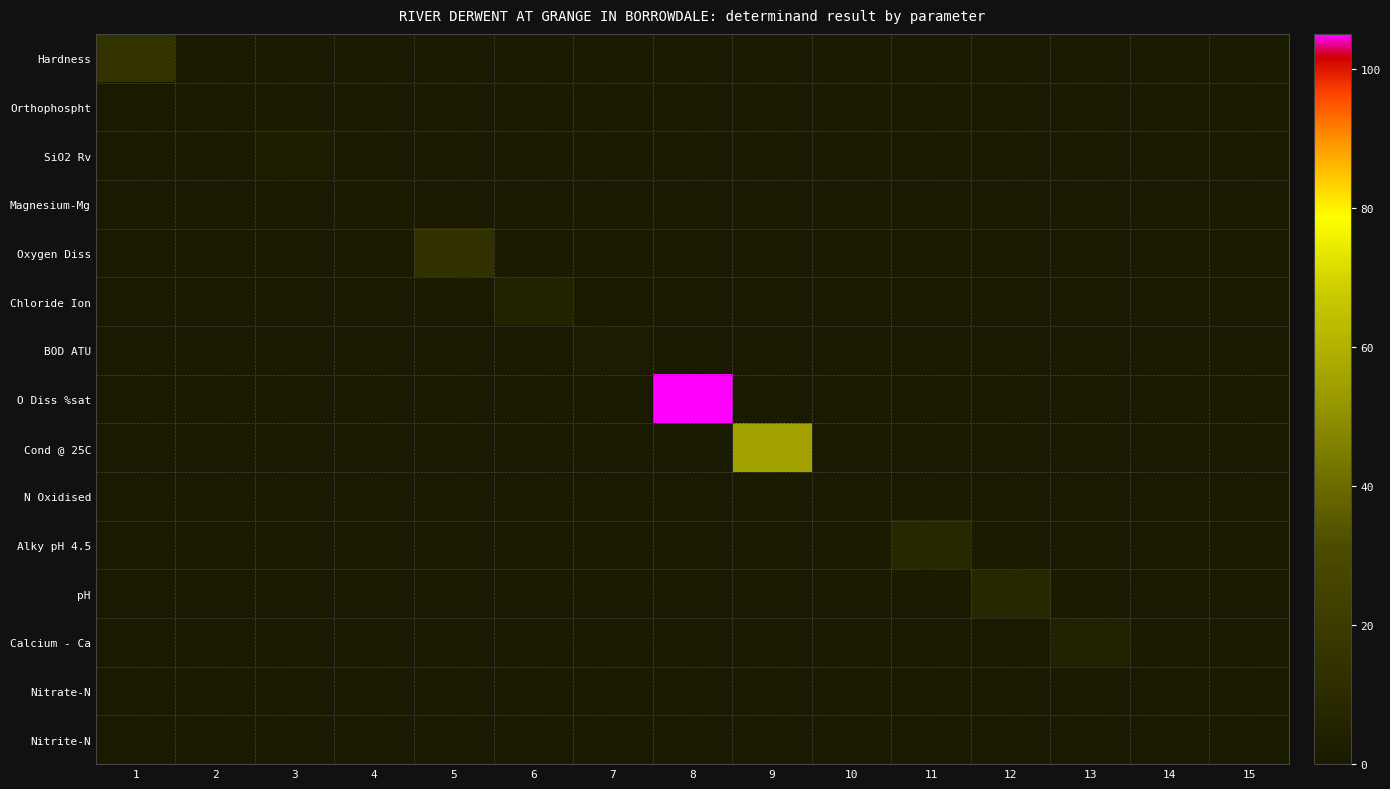

Which series has the largest total across all categories?

O Diss %sat